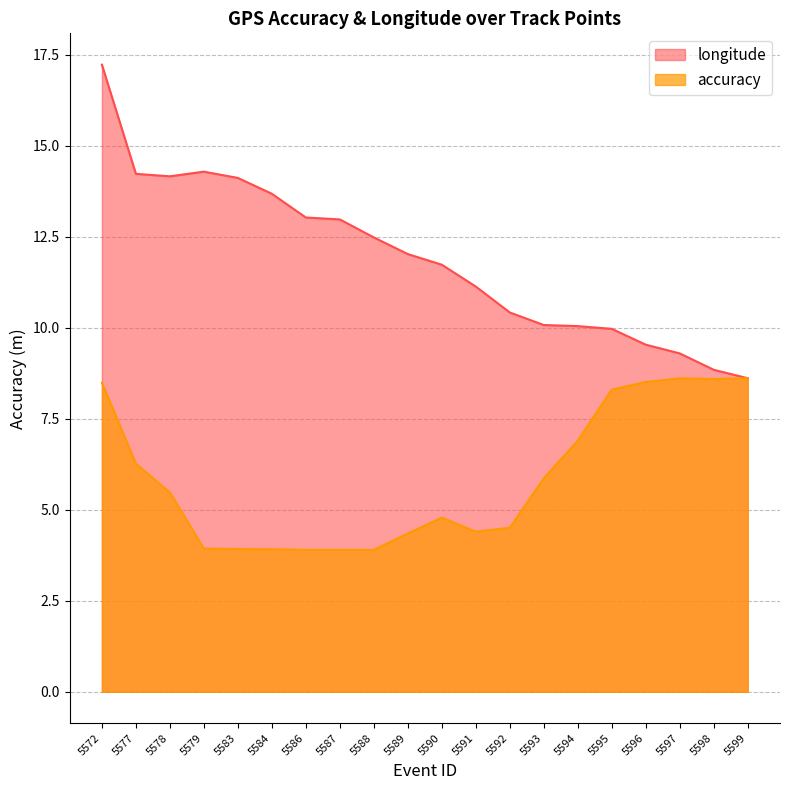

What is the value of the longitude point at the 16th from the left?

10.0